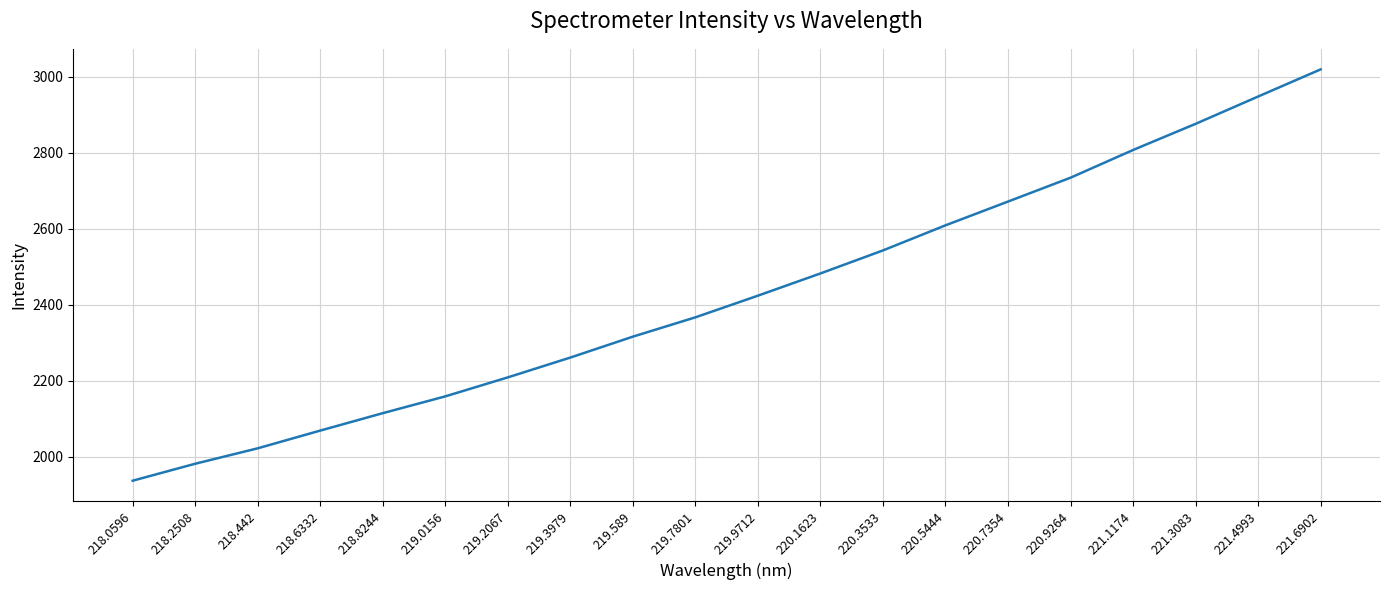

Reading right to left, transcribe all the data shown in this chart.

3019.0	2947.6	2875.7	2807.0	2734.1	2671.3	2608.8	2542.8	2482.2	2423.7	2366.7	2315.9	2260.9	2208.8	2158.8	2114.6	2068.8	2022.1	1981.6	1936.9